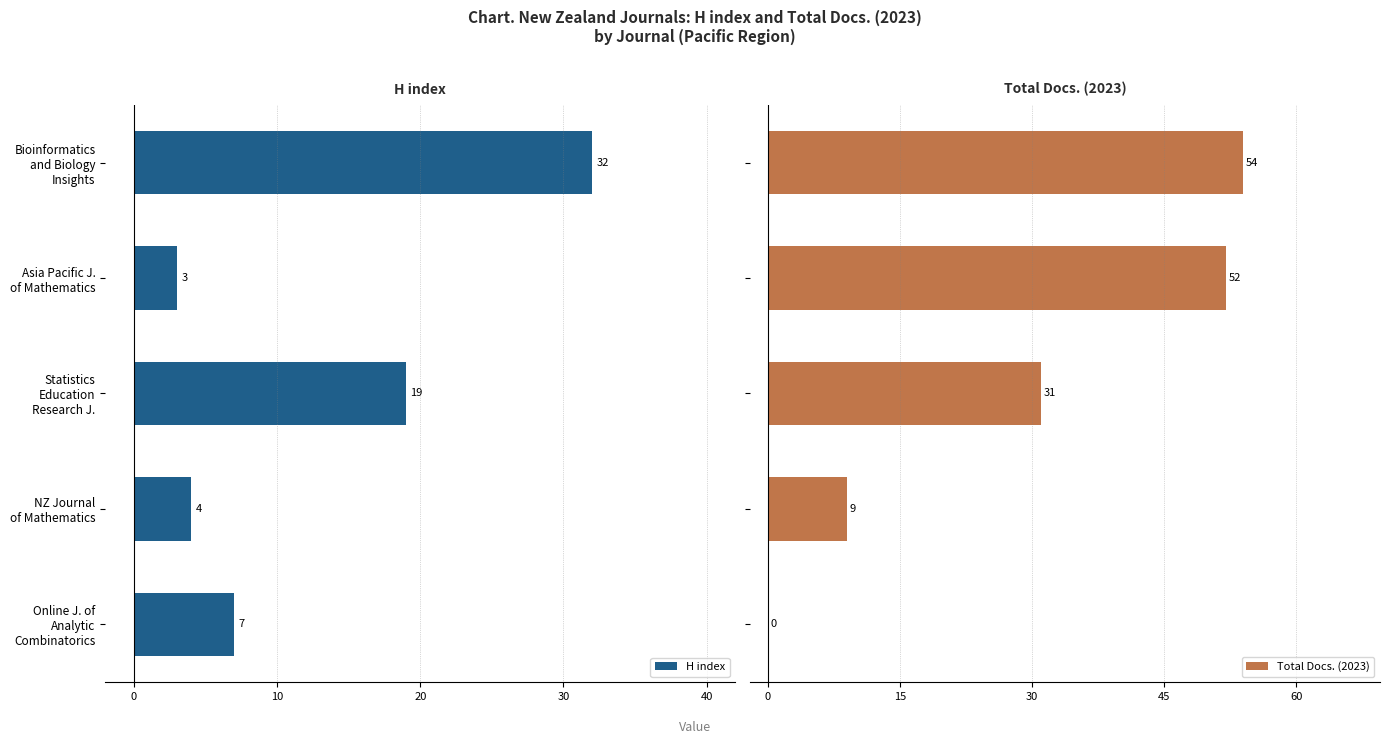

What is the difference between the maximum and second lowest values in the H index series?

28